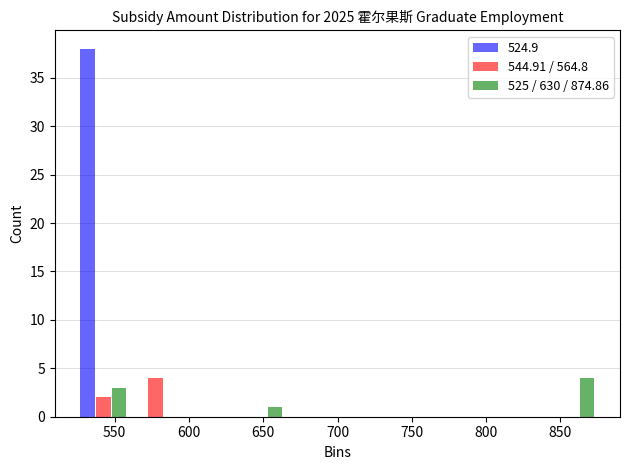

Reading left to right, list every range on the x-axis with the height of the bar of each series over it. Neither the bar edges nor the heights are printed on the chart, so give them approximately, as read against the axes.

525 to 560: 524.9=38	544.91 / 564.8=2	525 / 630 / 874.86=3
560 to 595: 524.9=0	544.91 / 564.8=4	525 / 630 / 874.86=0
595 to 630: 524.9=0	544.91 / 564.8=0	525 / 630 / 874.86=0
630 to 665: 524.9=0	544.91 / 564.8=0	525 / 630 / 874.86=1
665 to 700: 524.9=0	544.91 / 564.8=0	525 / 630 / 874.86=0
700 to 735: 524.9=0	544.91 / 564.8=0	525 / 630 / 874.86=0
735 to 770: 524.9=0	544.91 / 564.8=0	525 / 630 / 874.86=0
770 to 805: 524.9=0	544.91 / 564.8=0	525 / 630 / 874.86=0
805 to 840: 524.9=0	544.91 / 564.8=0	525 / 630 / 874.86=0
840 to 875: 524.9=0	544.91 / 564.8=0	525 / 630 / 874.86=4